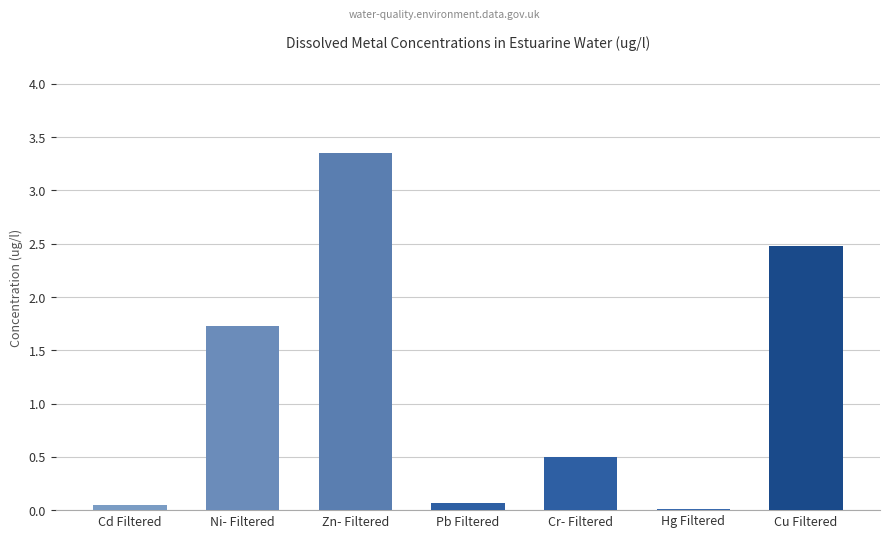

At which category does the chart reach its peak across all series?

Zn- Filtered